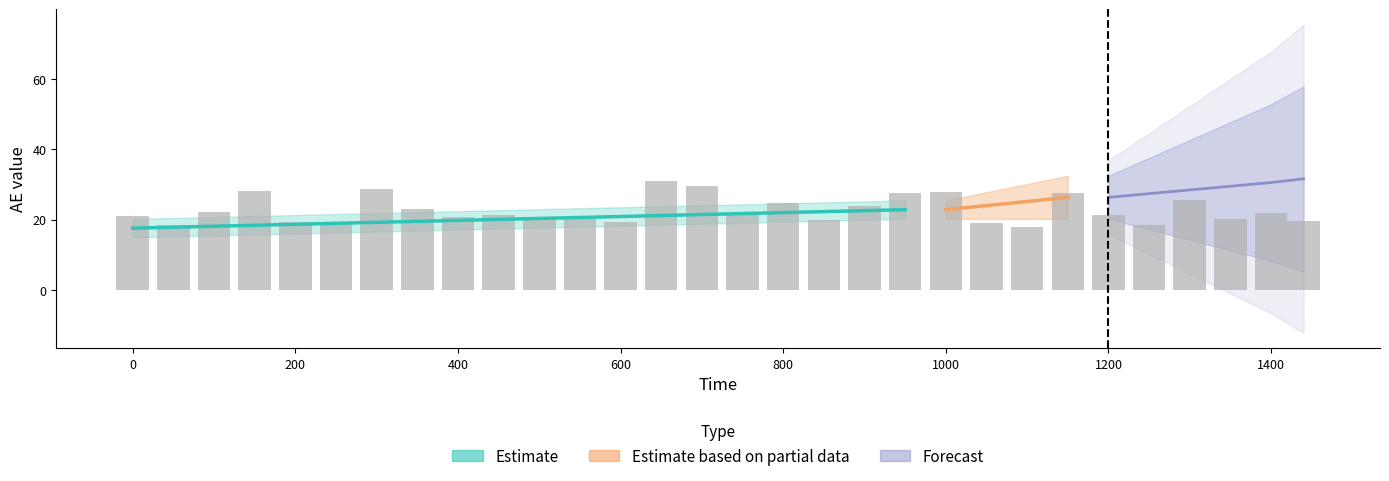

Which has a higher value, 10 or 13?

10